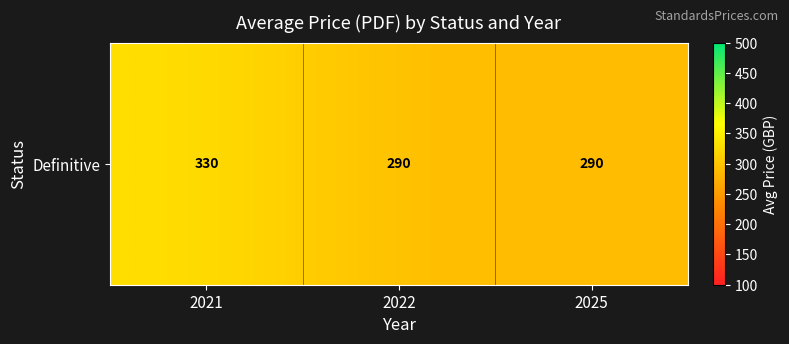

What is the approximate value at 2021?

330.0